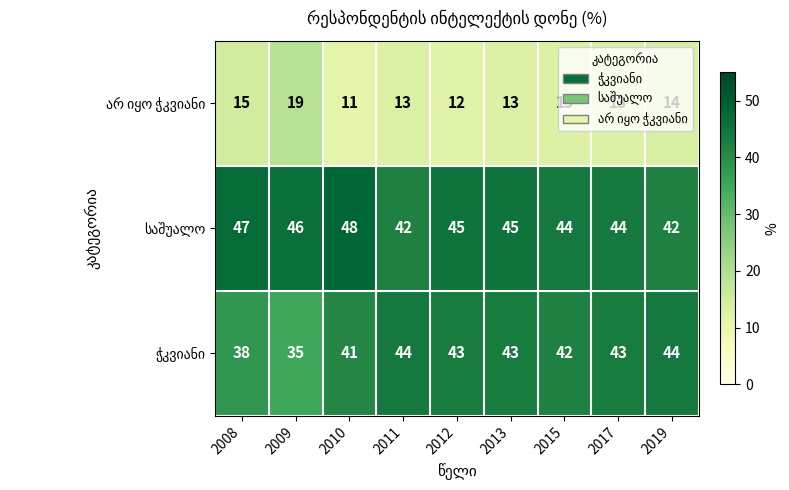

Which label corresponds to the smallest value in the chart?

2010